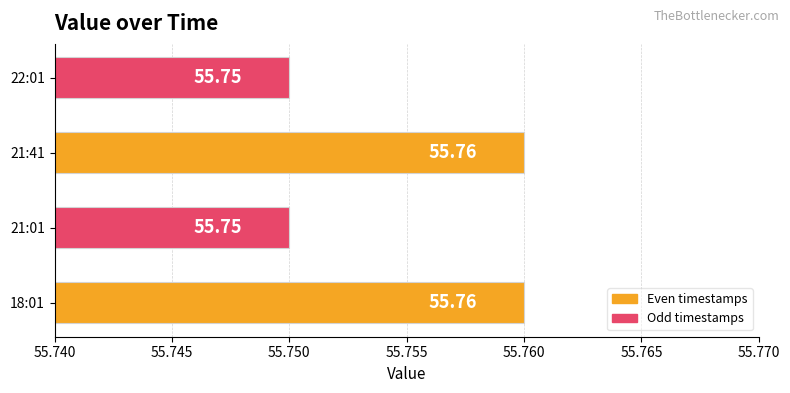

Approximately how many times larger is the value at 21:41 compared to 21:01?

1.0